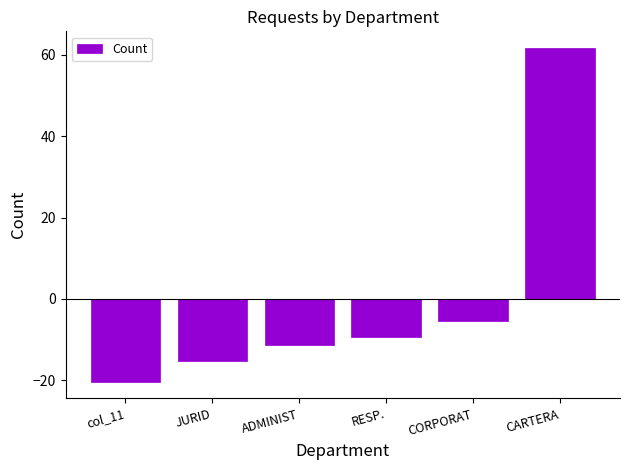

Rank the categories by value from lowest to highest.

col_11, JURID, ADMINIST, RESP., CORPORAT, CARTERA